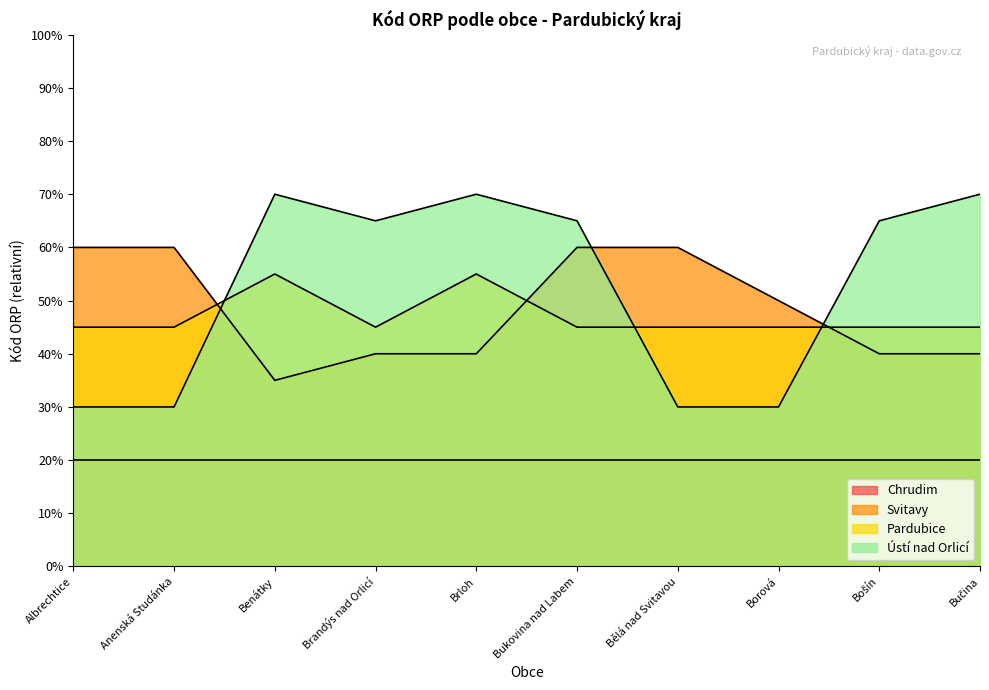

At which label does Pardubice reach its peak?

Benátky